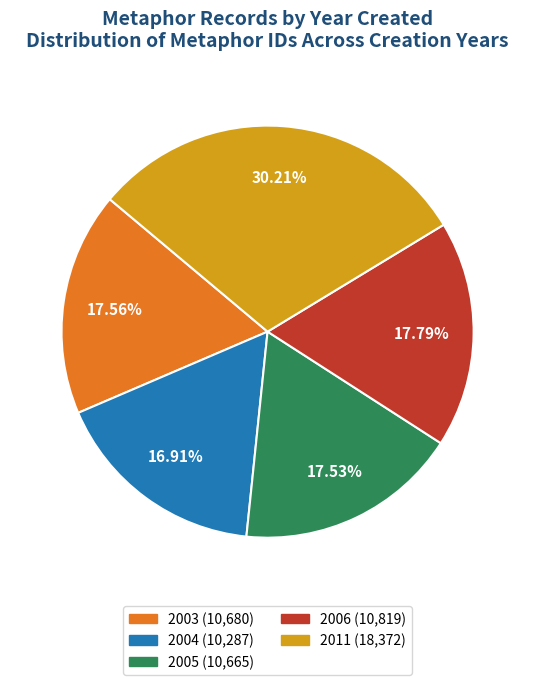

Is the sum of 2003 and 2005 greater than half?

No